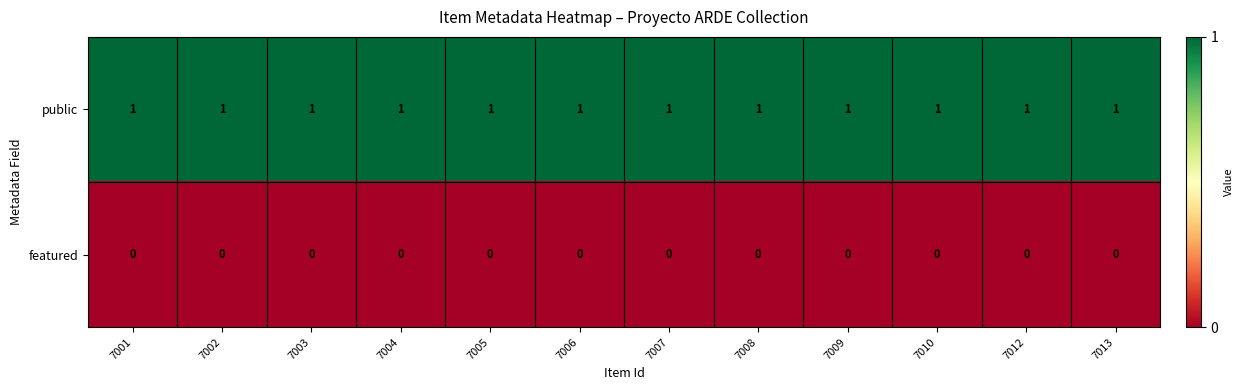

Is the value of featured at 7013 greater than the value of public at 7010?

No